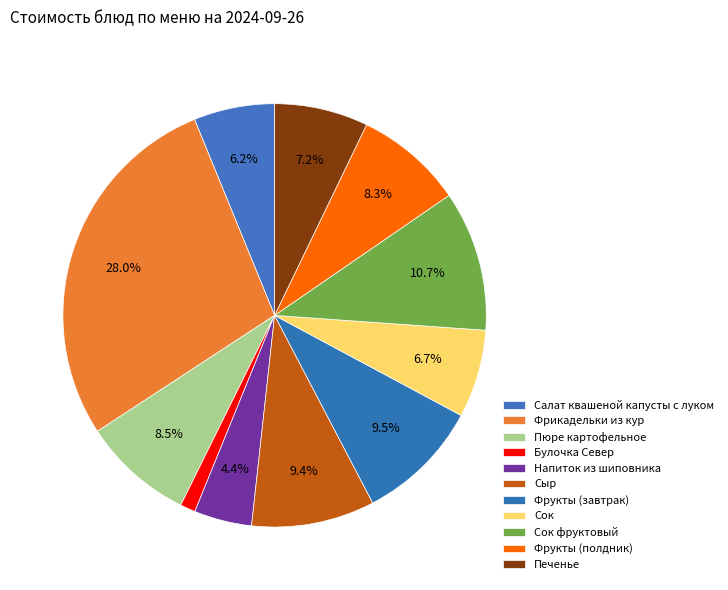

How many segments does this pie chart have?

11